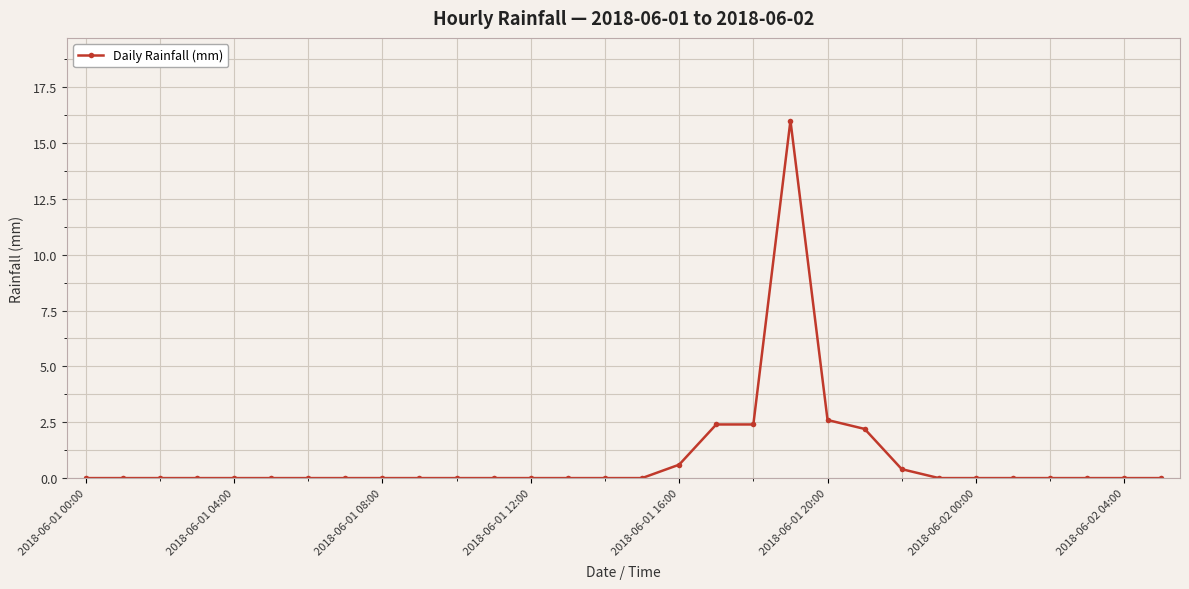

Reading left to right, what are all the values shown in this chart?

0.0	0.0	0.0	0.0	0.0	0.0	0.0	0.0	0.0	0.0	0.0	0.0	0.0	0.0	0.0	0.0	0.6	2.4	2.4	16.0	2.6	2.2	0.4	0.0	0.0	0.0	0.0	0.0	0.0	0.0